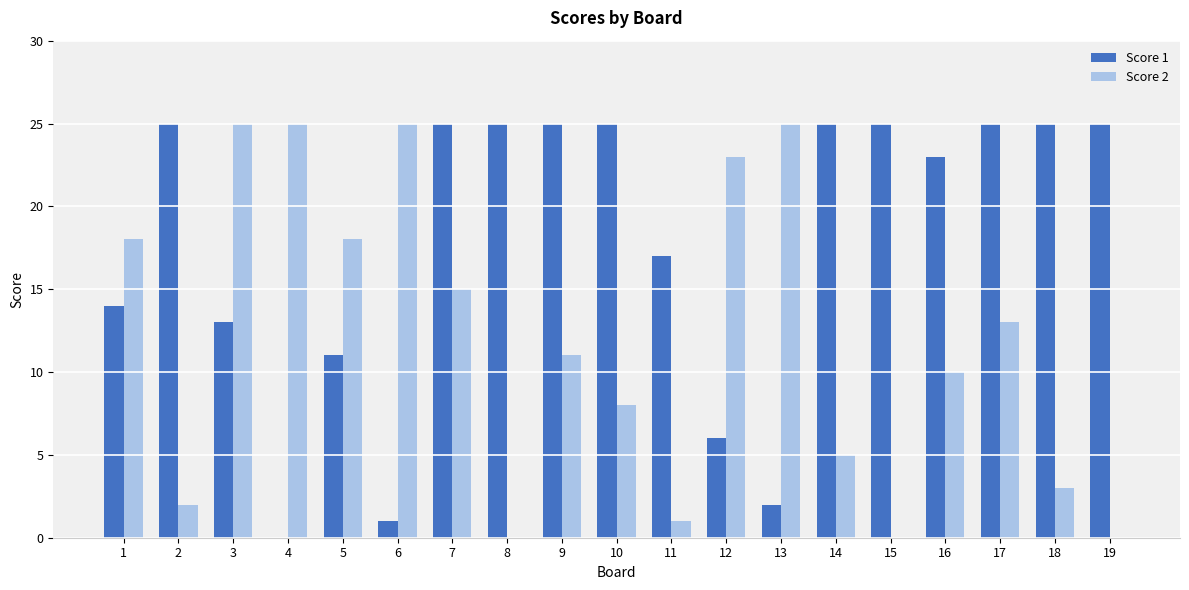

What is the sum of the Score 2 values at 4 and 5?

43